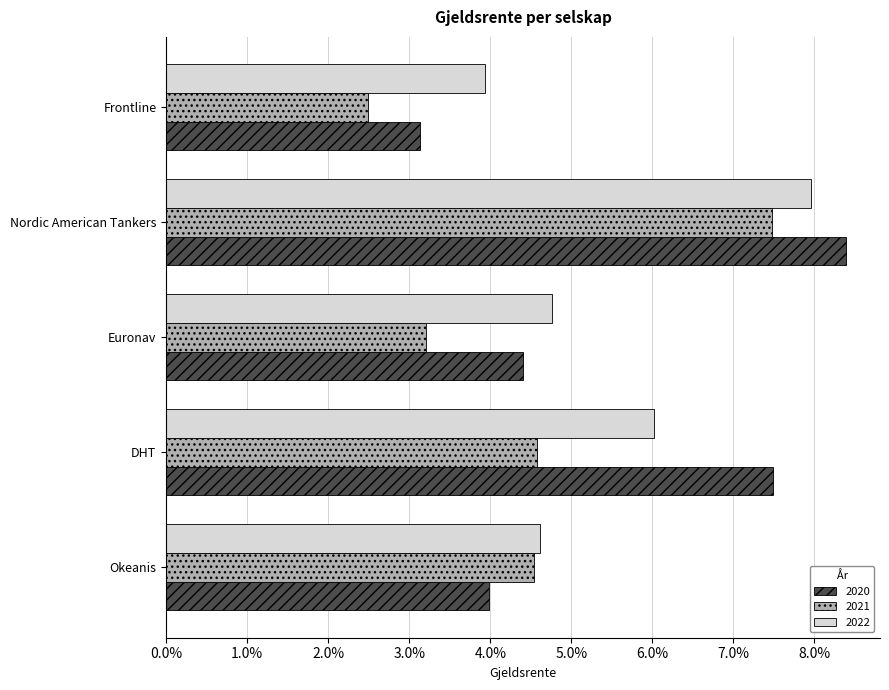

List the labels in order of 2020 value, largest first.

Nordic American Tankers, DHT, Euronav, Okeanis, Frontline